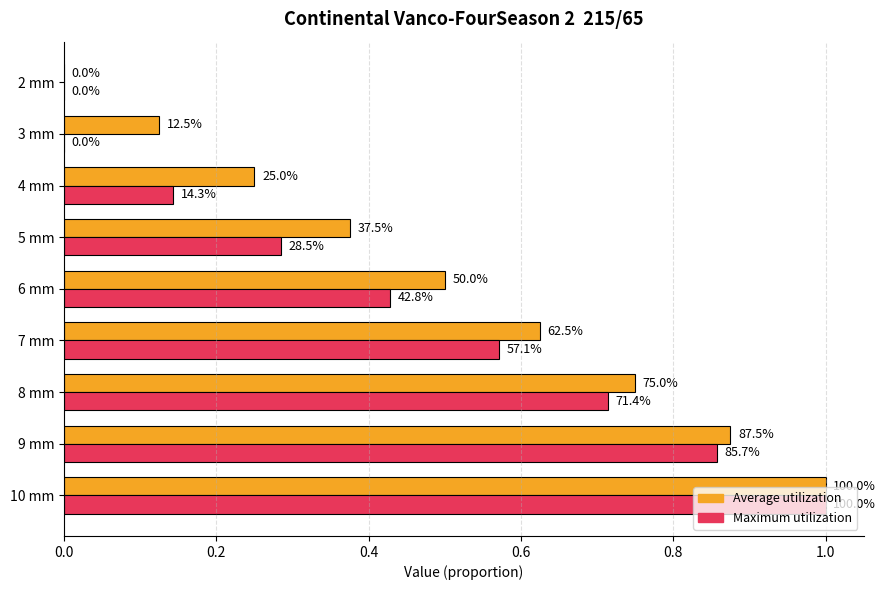

What are all the series names shown in the legend?

Average utilization, Maximum utilization